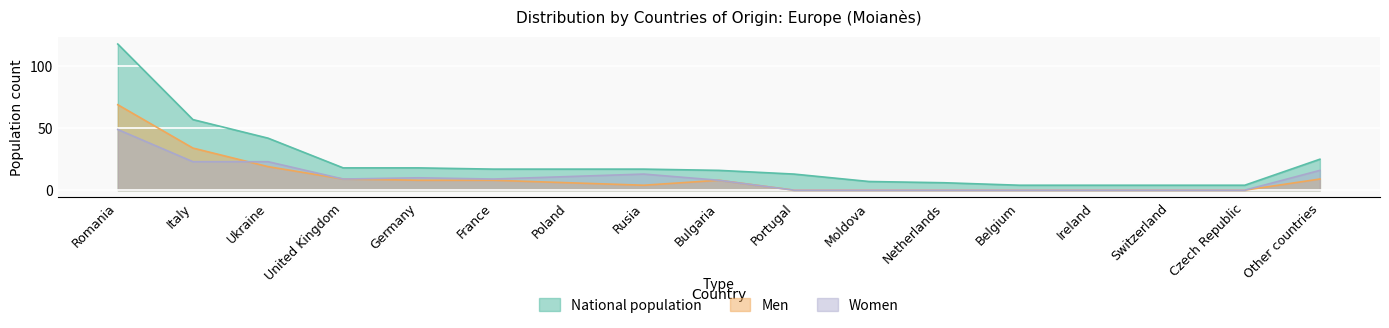

Which series changed the most between Italy and Portugal?

National population